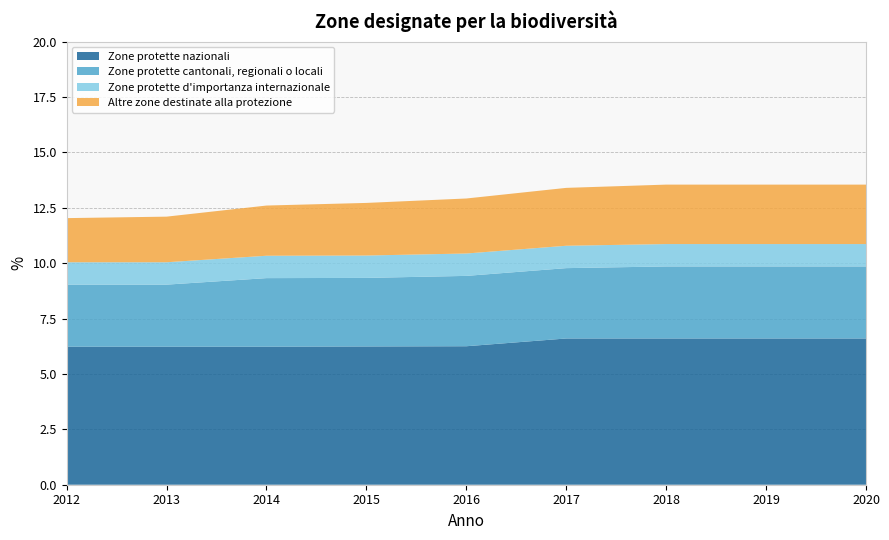

Reading right to left, transcribe all the data shown in this chart.

Zone protette nazionali: 2020=6.6	2019=6.6	2018=6.6	2017=6.6	2016=6.2	2015=6.2	2014=6.2	2013=6.2	2012=6.2
Zone protette cantonali, regionali o locali: 2020=3.3	2019=3.3	2018=3.3	2017=3.2	2016=3.2	2015=3.1	2014=3.1	2013=2.8	2012=2.8
Zone protette d'importanza internazionale: 2020=1.0	2019=1.0	2018=1.0	2017=1.0	2016=1.0	2015=1.0	2014=1.0	2013=1.0	2012=1.0
Altre zone destinate alla protezione: 2020=2.7	2019=2.7	2018=2.7	2017=2.6	2016=2.5	2015=2.4	2014=2.3	2013=2.1	2012=2.0